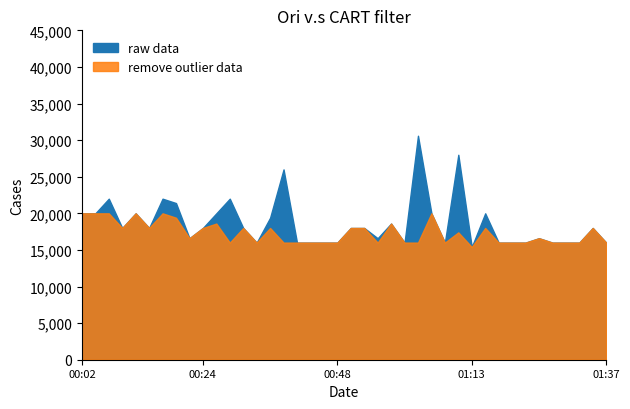

True or false: SDS_P2 and SDS_P1 intersect in this chart.

False